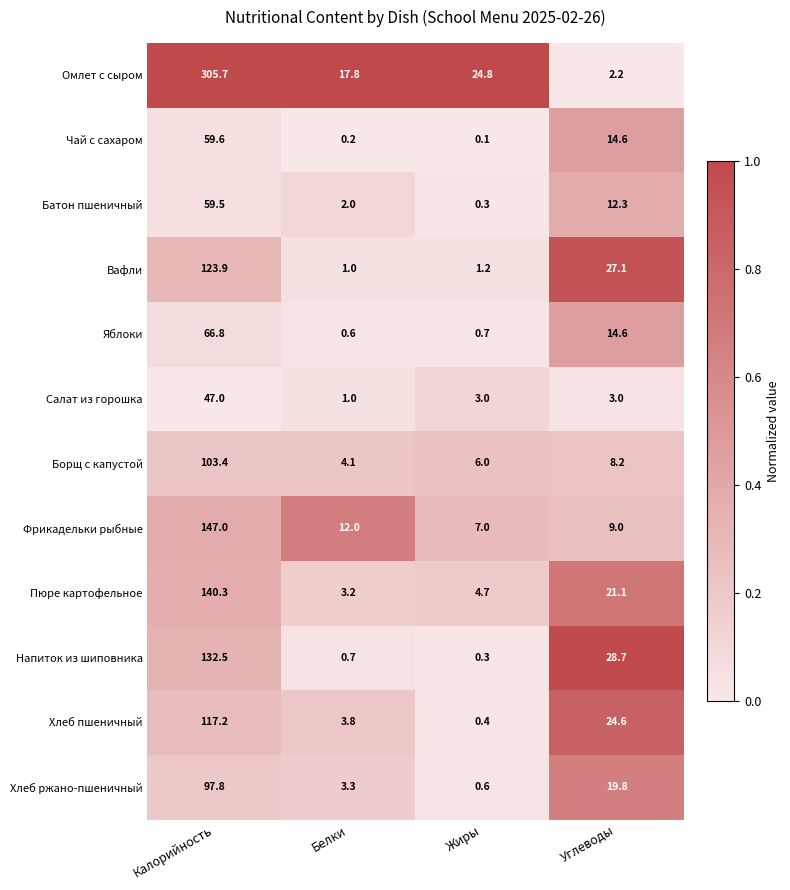

What is the difference between the maximum and second lowest values in the Яблоки series?

66.1